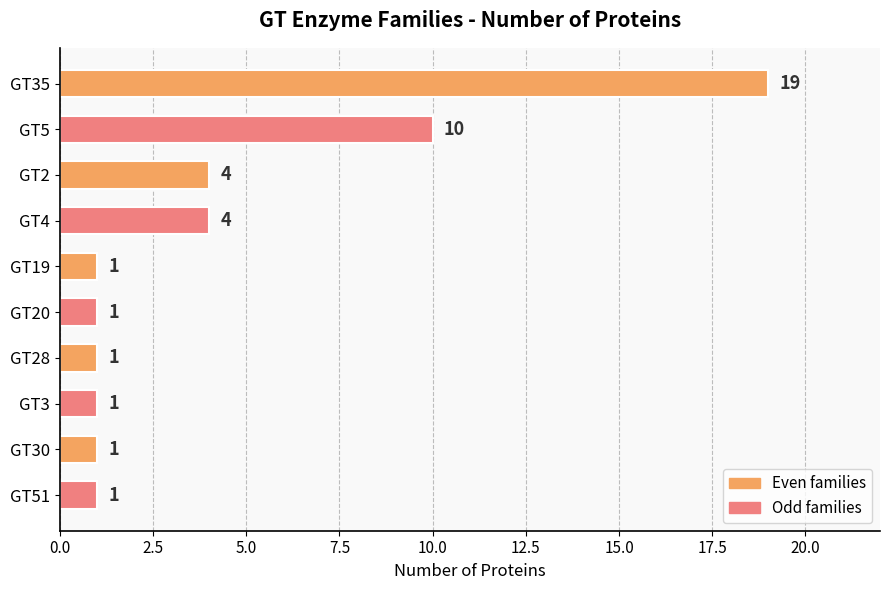

What is the difference between the maximum and minimum values?

18